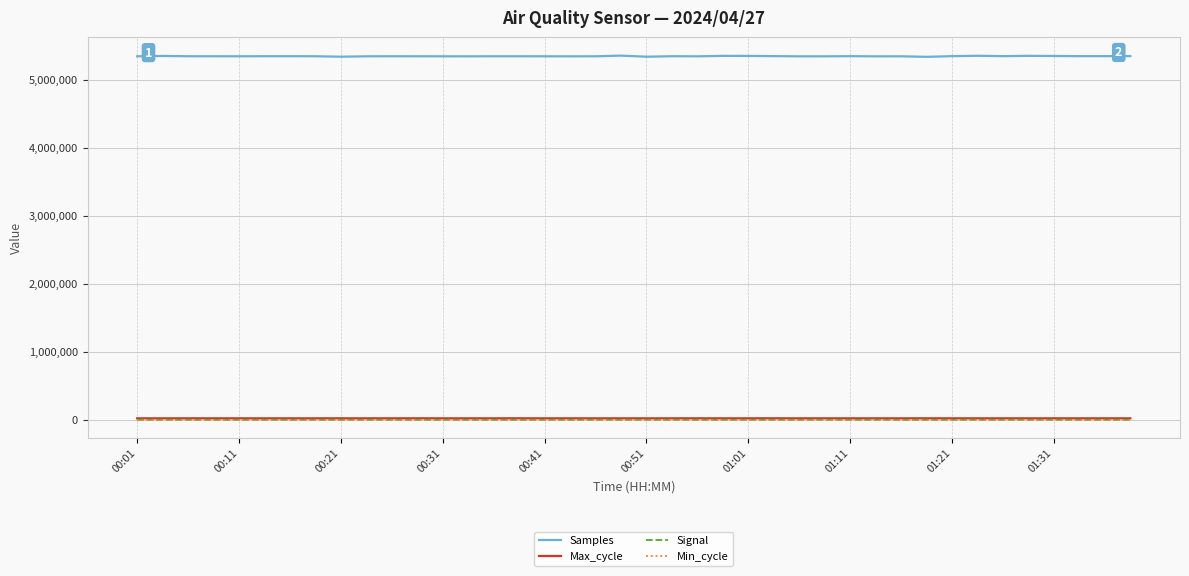

Which series has the largest range (max minus min)?

Samples